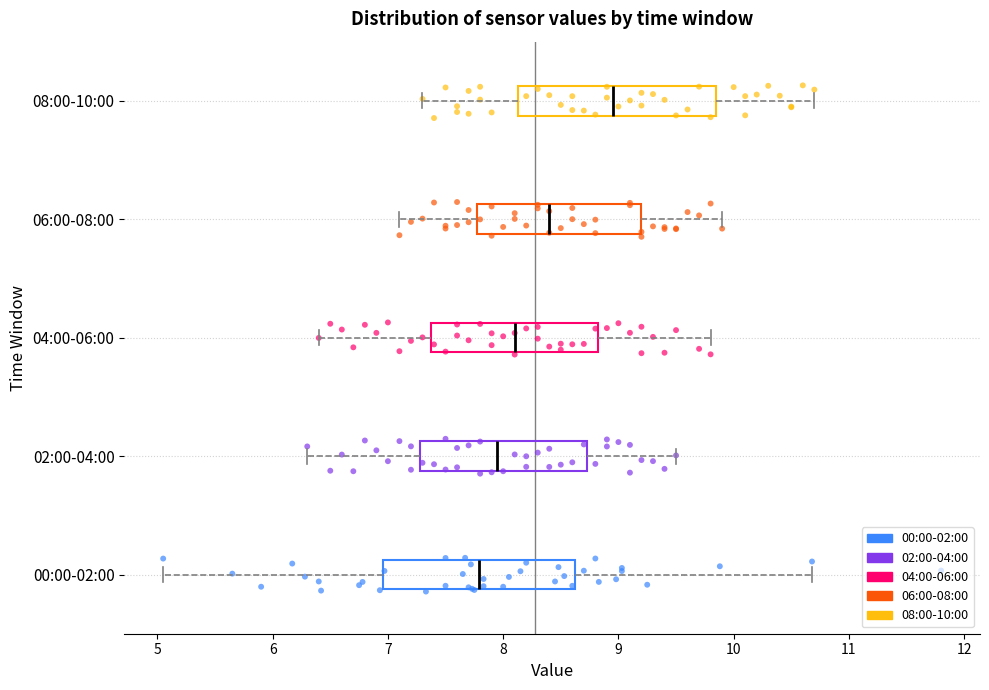

Reading bottom to top, transcribe this box plot: for each box, give where its median line is, the range the box spans, and where its two whiskers end, as read against the x-axis. The values are not printed on the chart, so give them approximately, as read against the axis.

00:00-02:00: median 7.8, box 7.0 to 8.6, whiskers 5.1 to 10.7
02:00-04:00: median 8.0, box 7.3 to 8.7, whiskers 6.3 to 9.5
04:00-06:00: median 8.1, box 7.4 to 8.8, whiskers 6.4 to 9.8
06:00-08:00: median 8.4, box 7.8 to 9.2, whiskers 7.1 to 9.9
08:00-10:00: median 9.0, box 8.1 to 9.9, whiskers 7.3 to 10.7